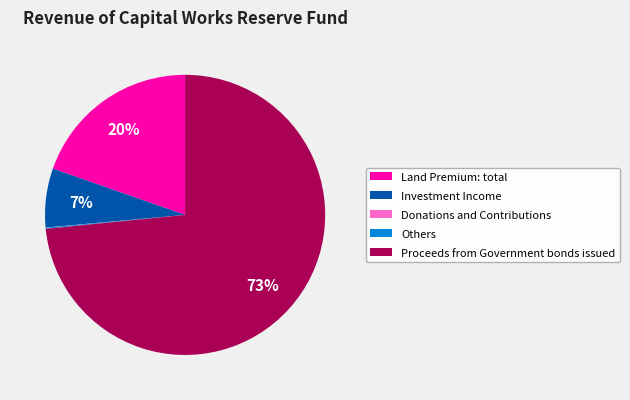

Is there any slice that represents more than half of the pie?

Yes